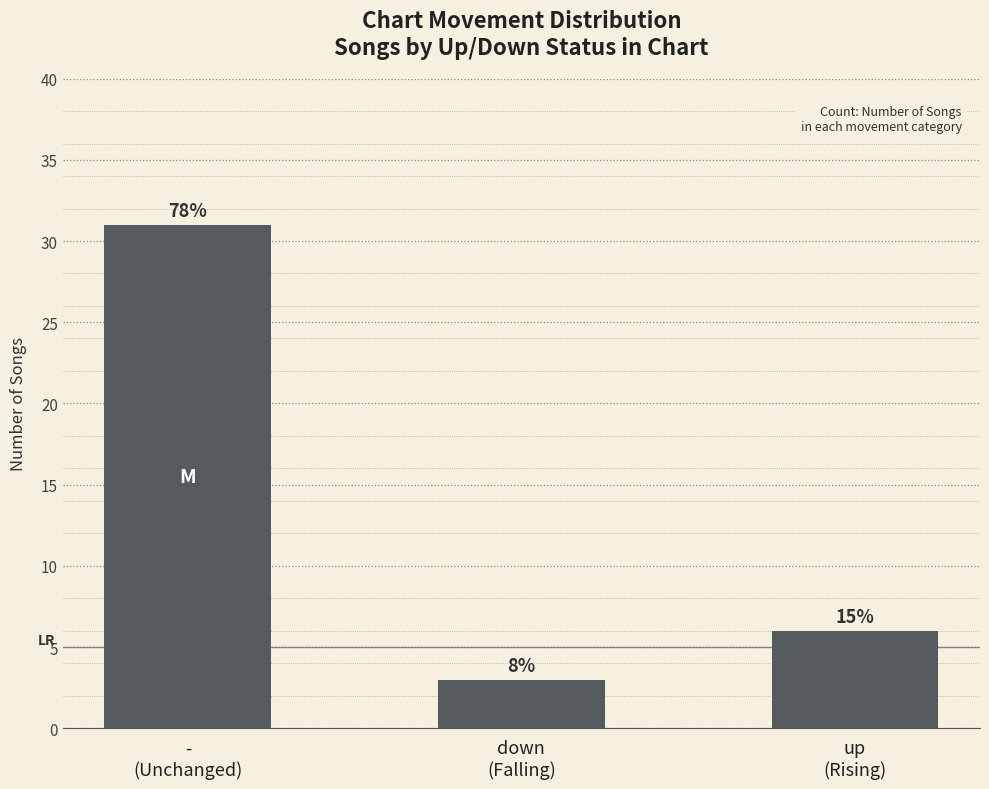

Which label corresponds to the largest value in the chart?

-
(Unchanged)